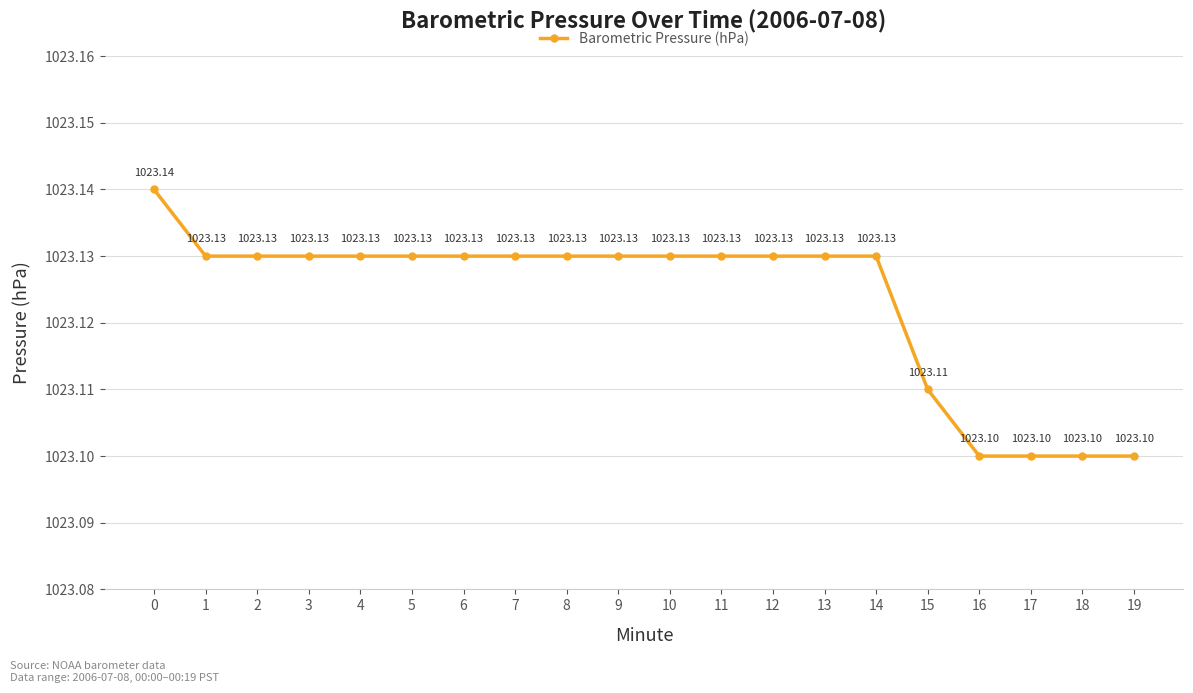

What is the maximum value shown in the chart?

1023.1